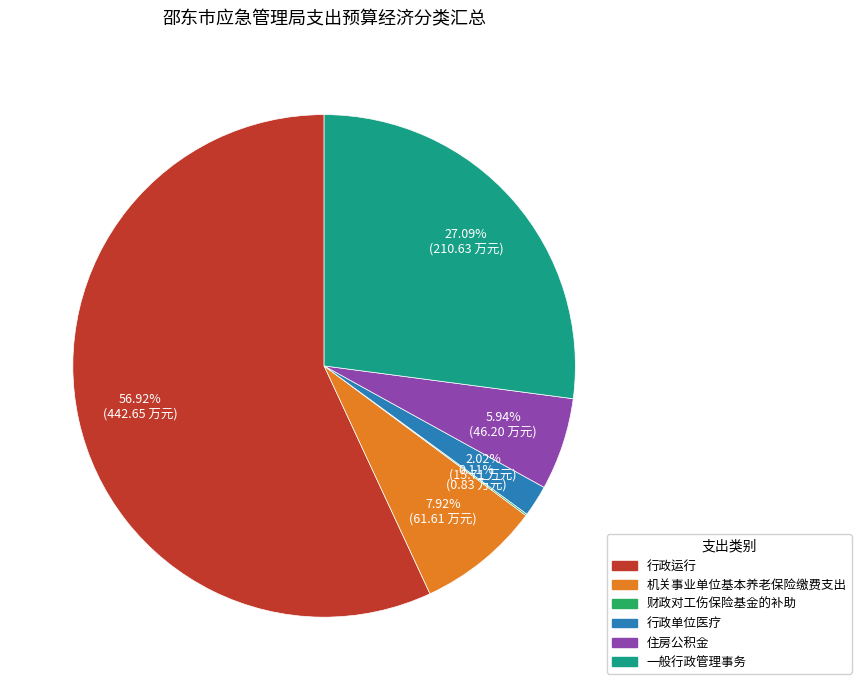

Which category accounts for the majority?

行政运行